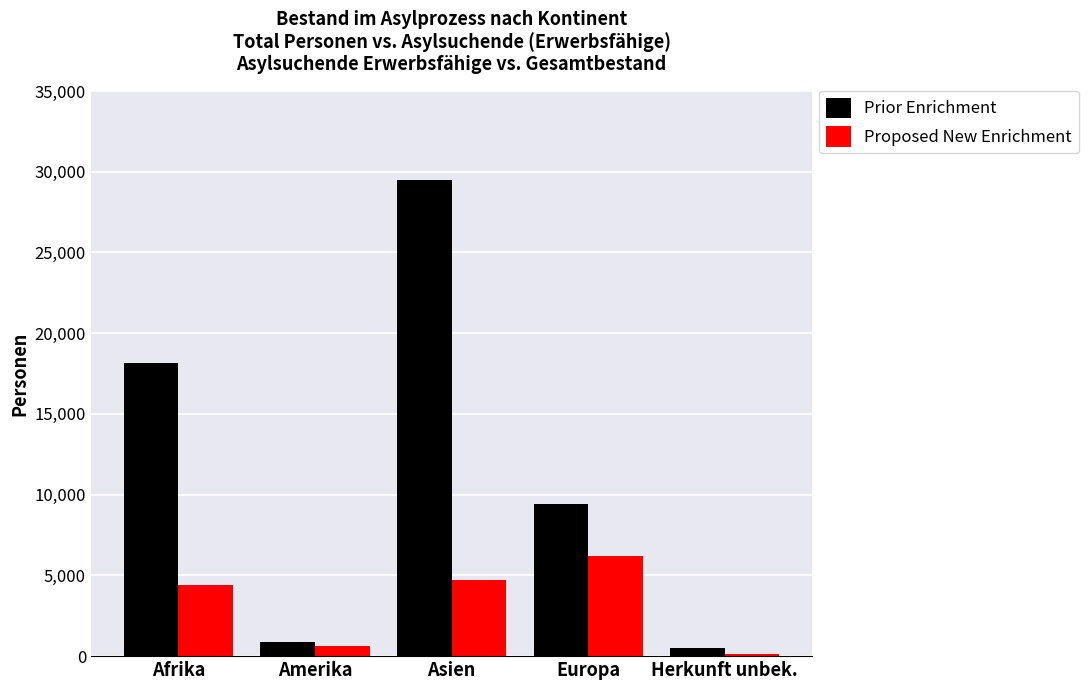

What is the sum of all Proposed New Enrichment values?

16085